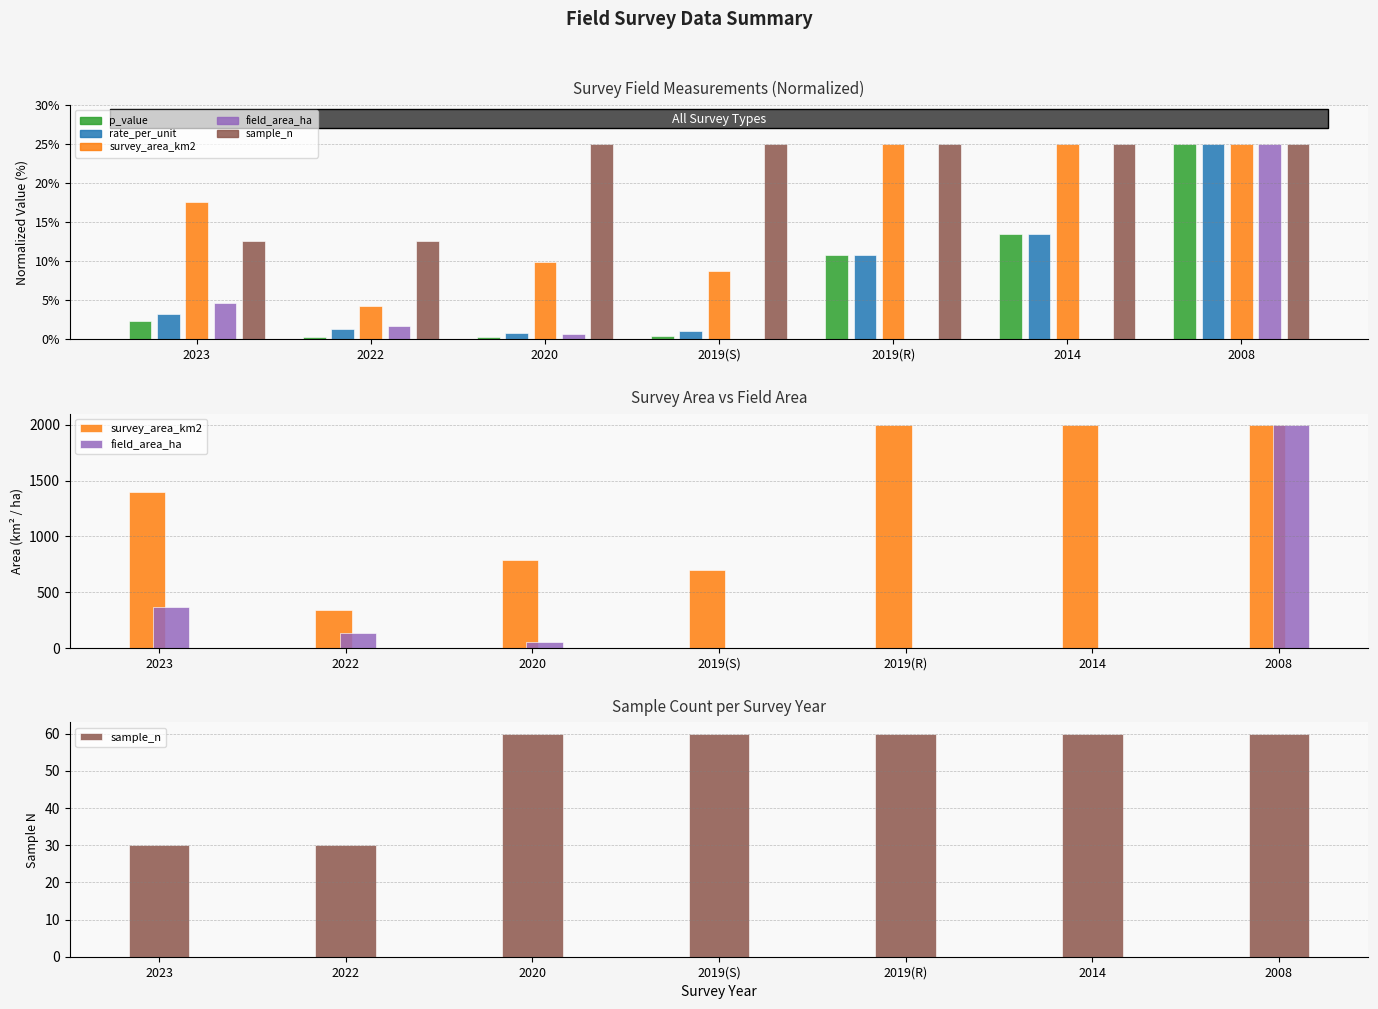

What are all the series names shown in the legend?

p_value, rate_per_unit, survey_area_km2, field_area_ha, sample_n